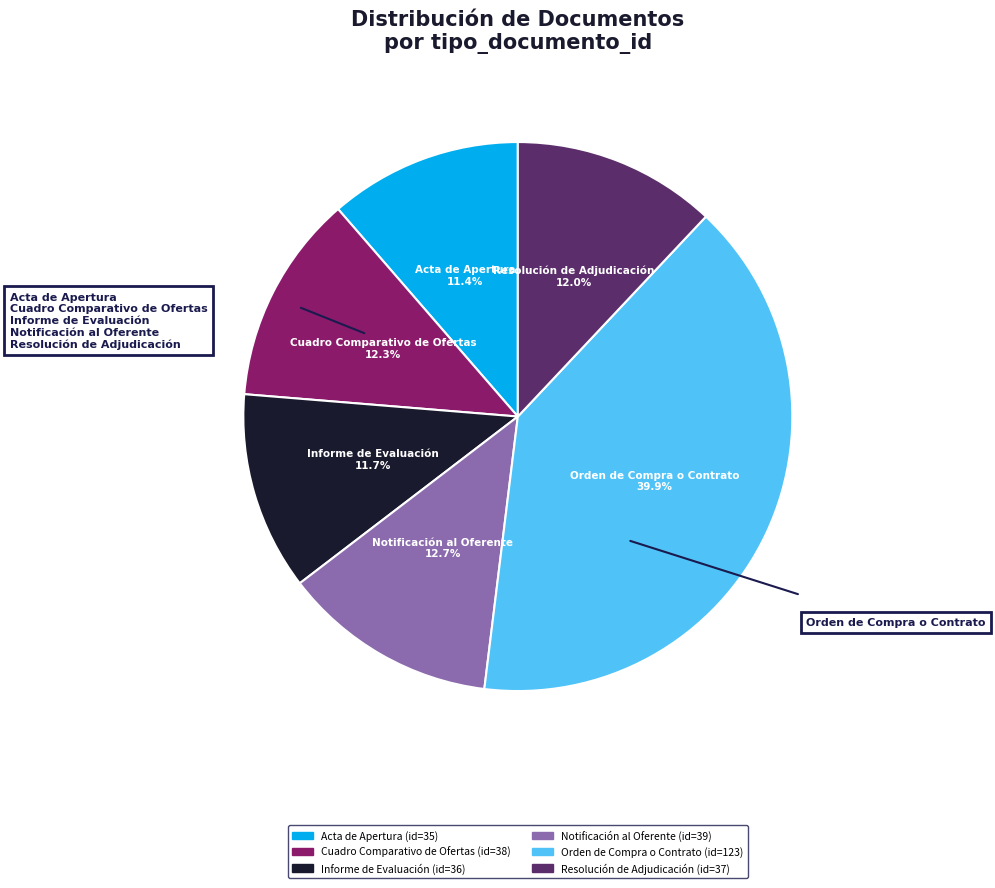

Does Resolución de Adjudicación represent more than half of the total?

No